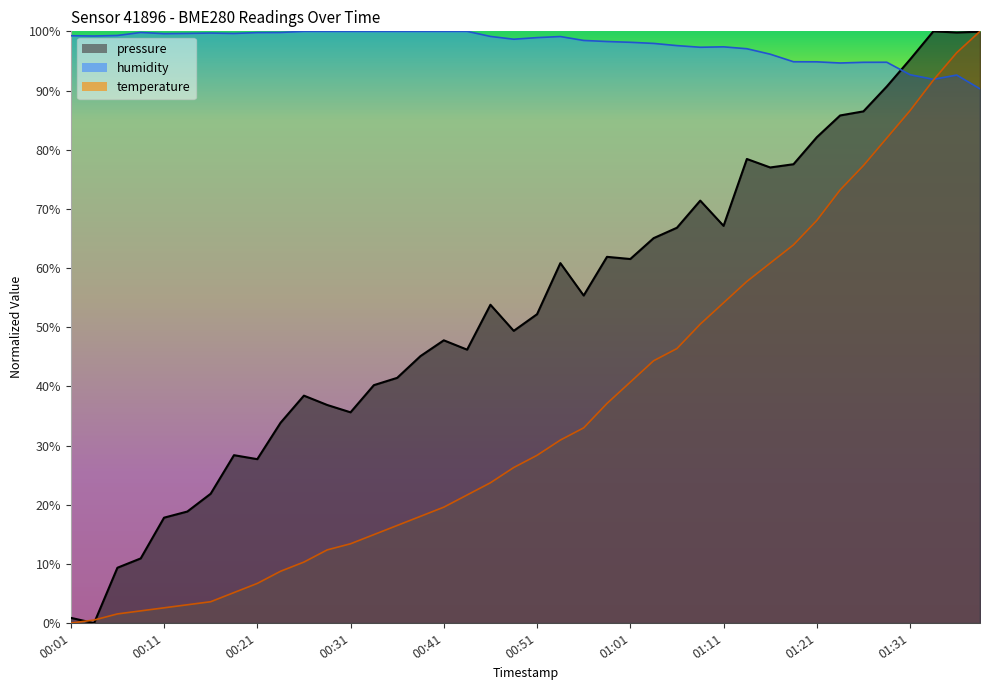

What is the value of the temperature point at the 2nd from the left?

0.5